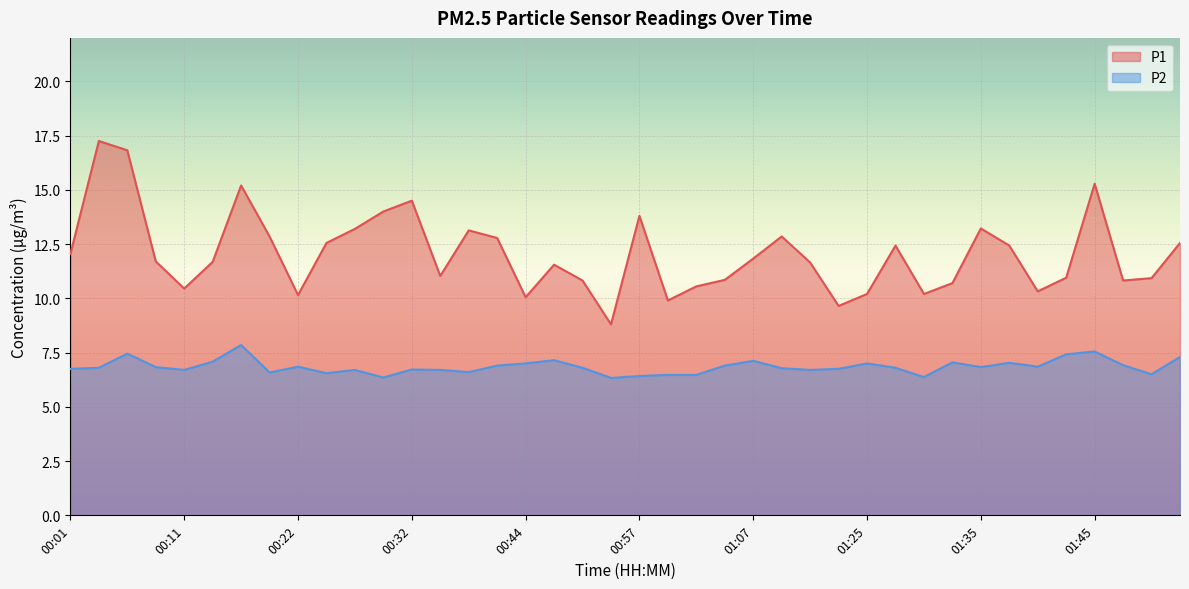

What is the value of the P2 point at the 4th from the left?

6.8